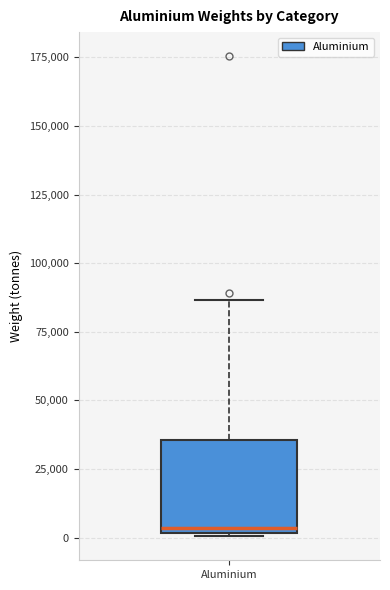

Where does the median line of the box for Aluminium sit on the y-axis? The values are not printed on the chart, so give them approximately, as read against the axis.

5000